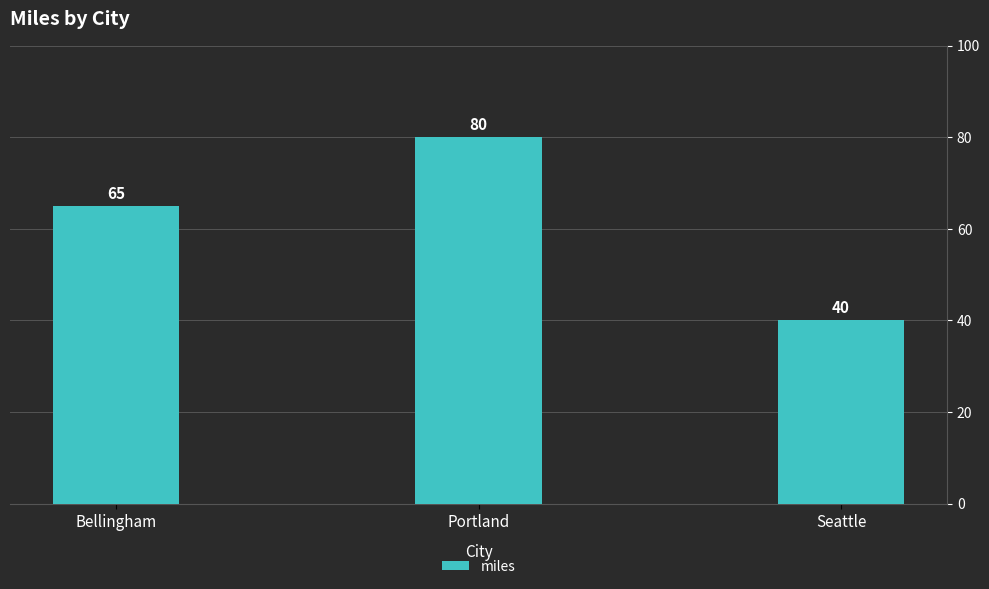

What is the average value?

62